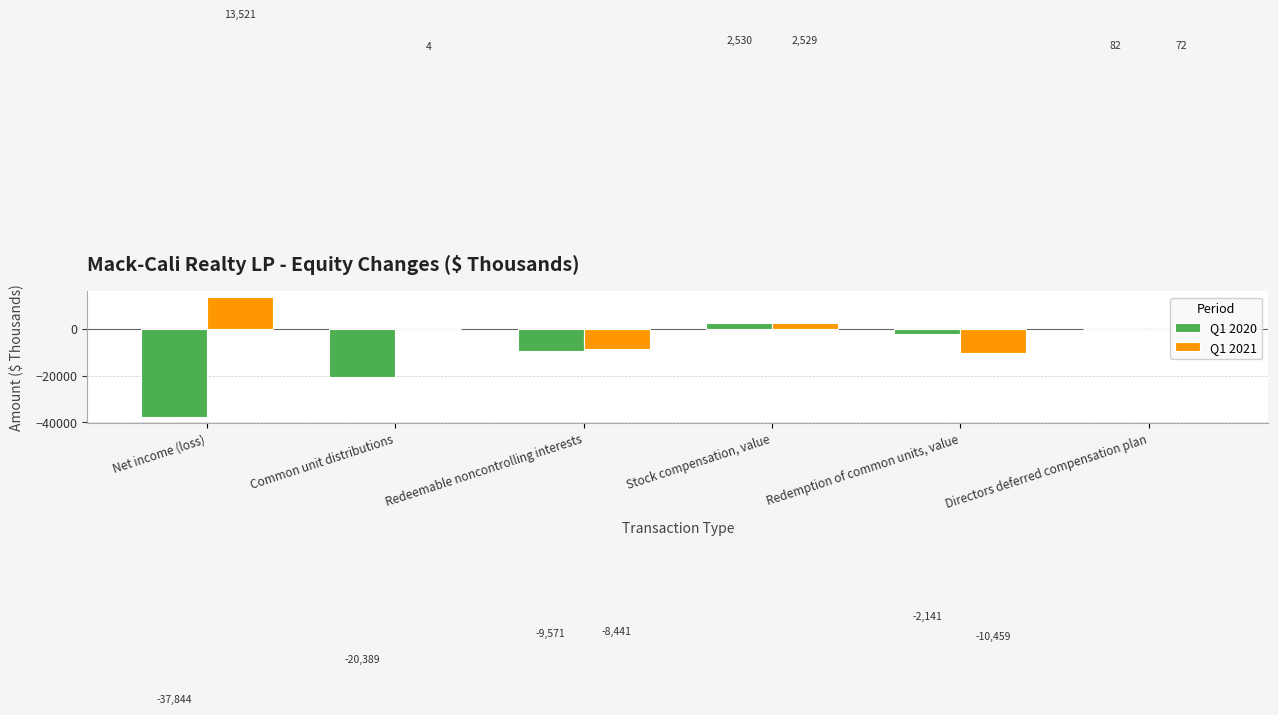

The value of Q1 2021 at Redemption of common units, value is -16897. True or false?

False